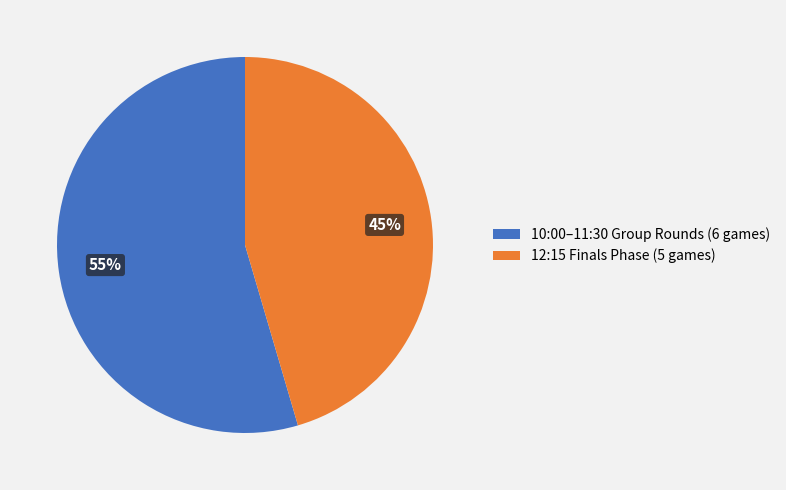

To the nearest percent, what is the combined percentage of 12:15 Finals Phase (5 games) and 10:00–11:30 Group Rounds (6 games)?

100%